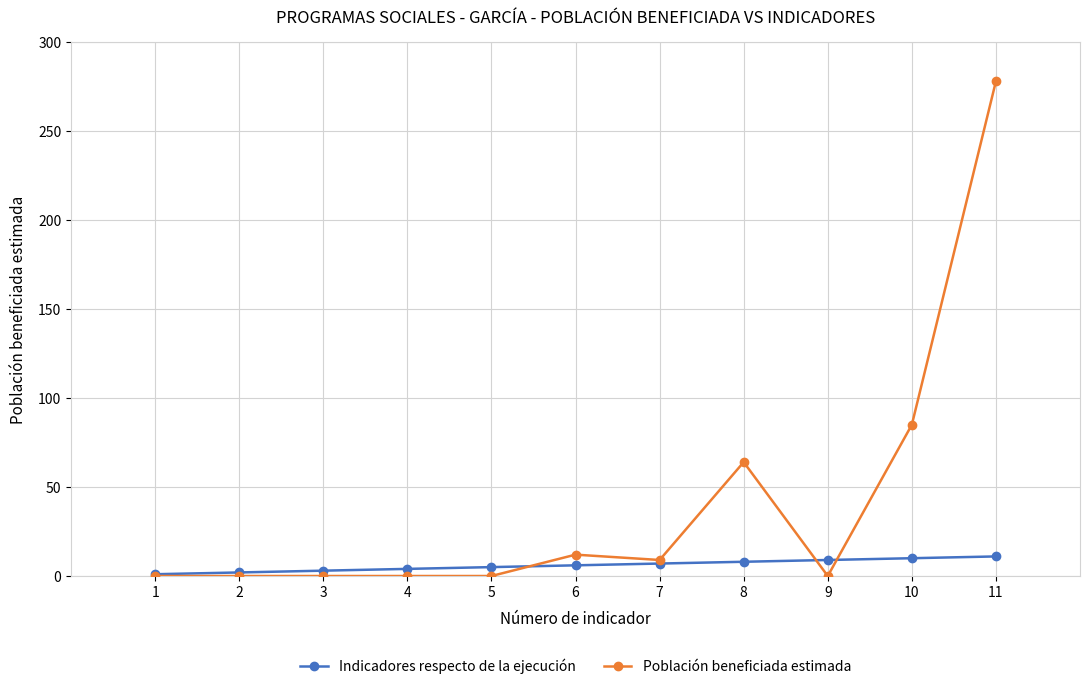

True or false: Población beneficiada estimada has more than 1 points higher than both neighbors.

True